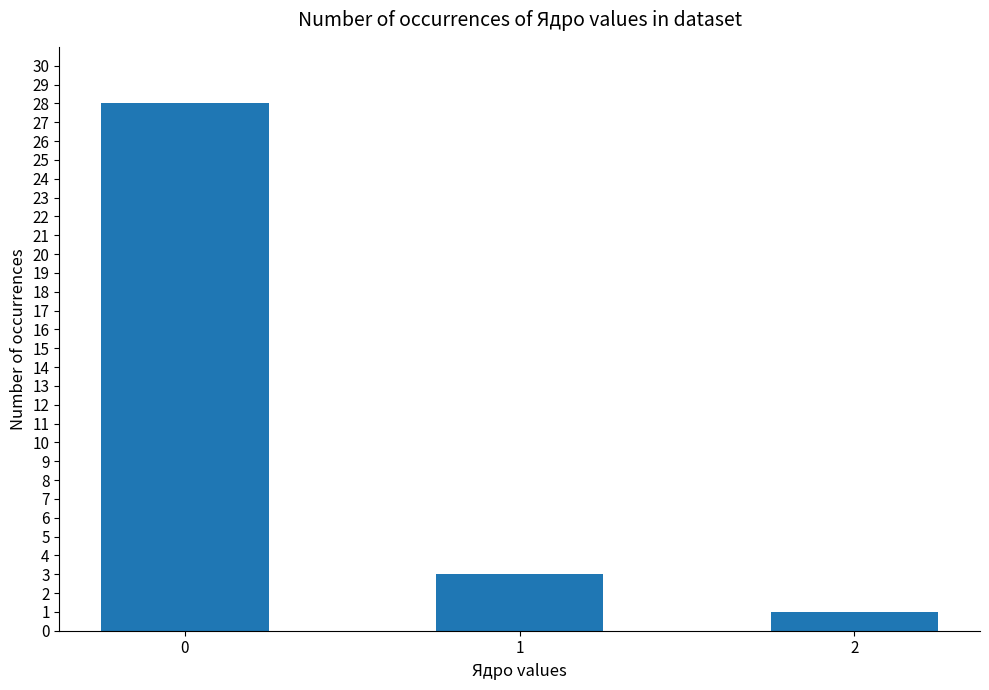

What is the sum of all values?

32